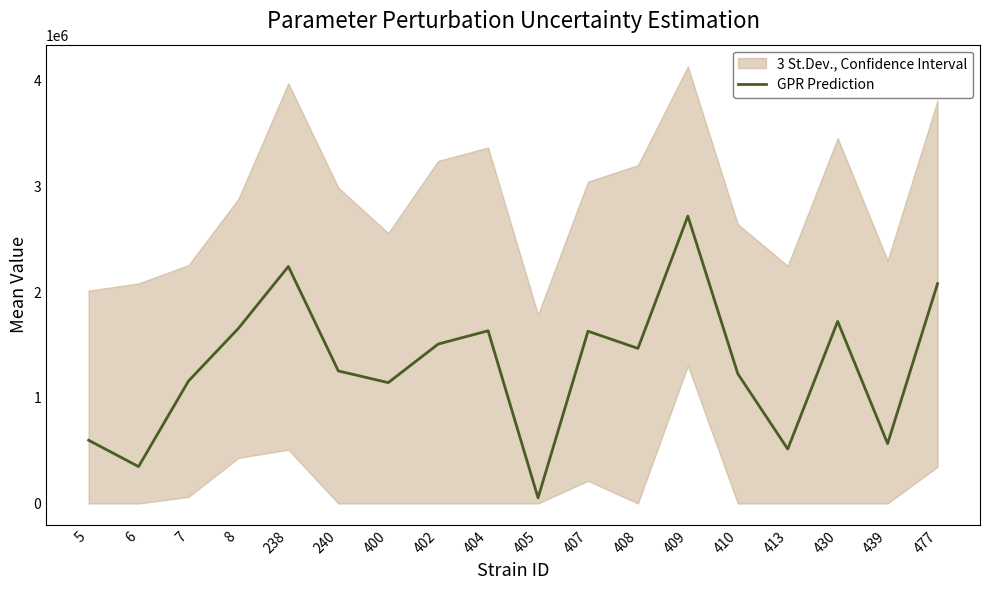

How many points are higher than both their immediate neighbors (excluding endpoints)?

5